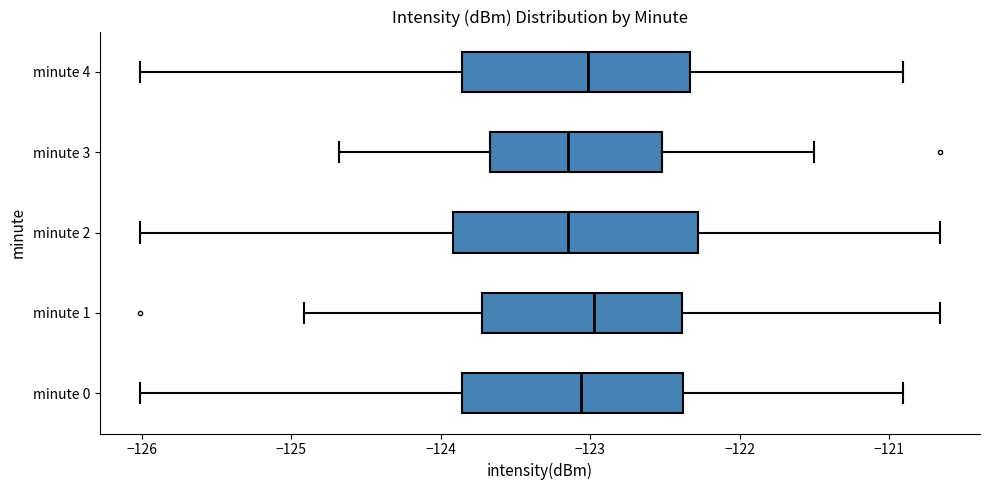

Reading bottom to top, transcribe this box plot: for each box, give where its median line is, the range the box spans, and where its two whiskers end, as read against the x-axis. The values are not printed on the chart, so give them approximately, as read against the axis.

minute 0: median -123.1, box -123.9 to -122.4, whiskers -126.0 to -120.9
minute 1: median -123.0, box -123.7 to -122.4, whiskers -124.9 to -120.7
minute 2: median -123.1, box -123.9 to -122.3, whiskers -126.0 to -120.7
minute 3: median -123.1, box -123.7 to -122.5, whiskers -124.7 to -121.5
minute 4: median -123.0, box -123.9 to -122.3, whiskers -126.0 to -120.9